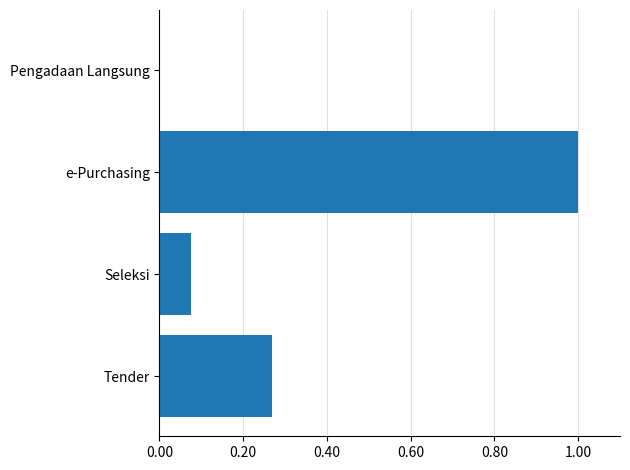

What is the greatest value displayed?

1.0